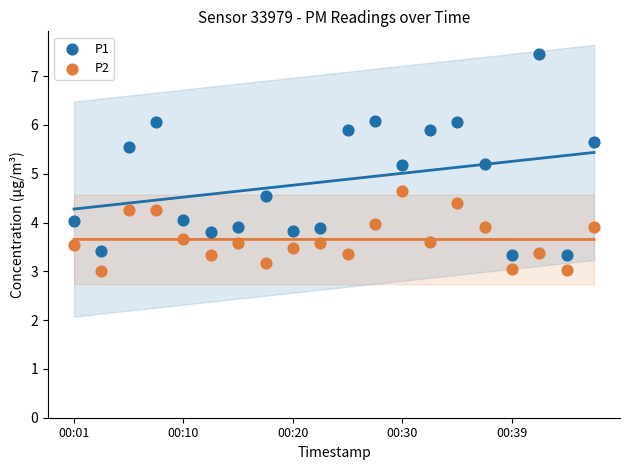

Which series reaches the minimum Y coordinate?

P2